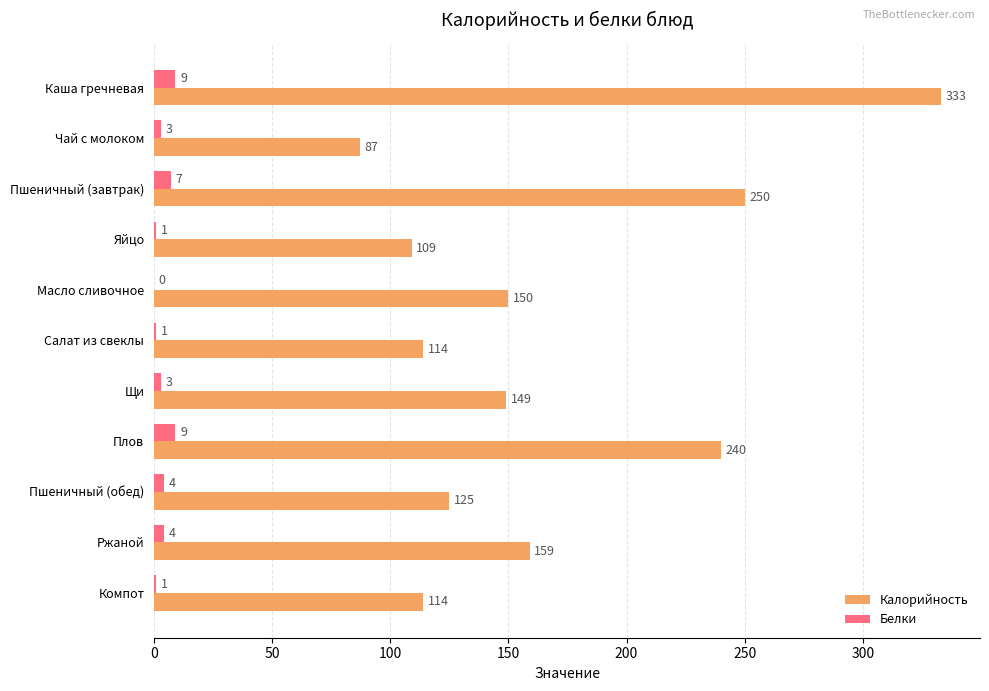

What is the sum of the Белки values at Масло сливочное and Пшеничный (обед)?

4